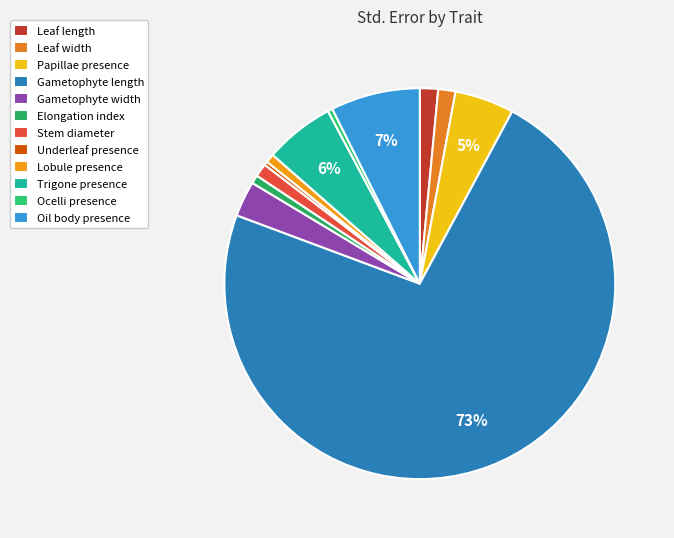

What portion of the pie excludes Elongation index?

99.3%